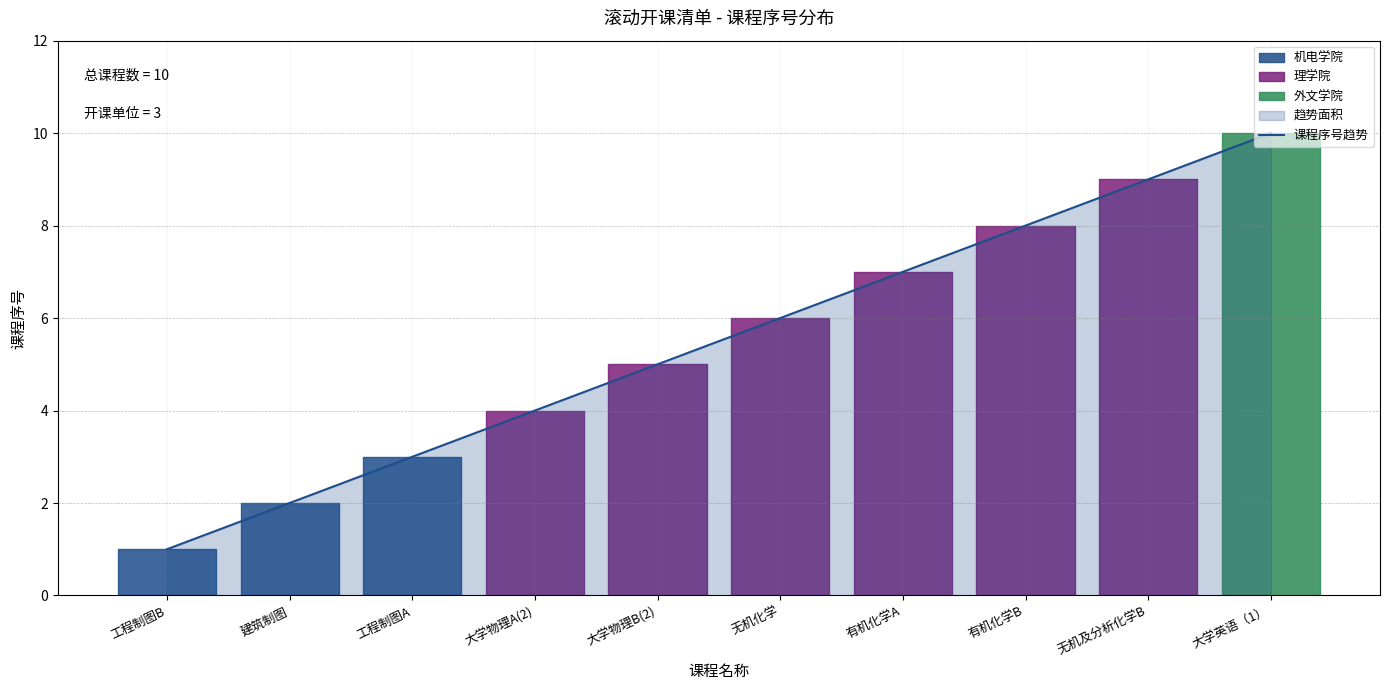

Does the chart display data point markers on the line(s)?

No